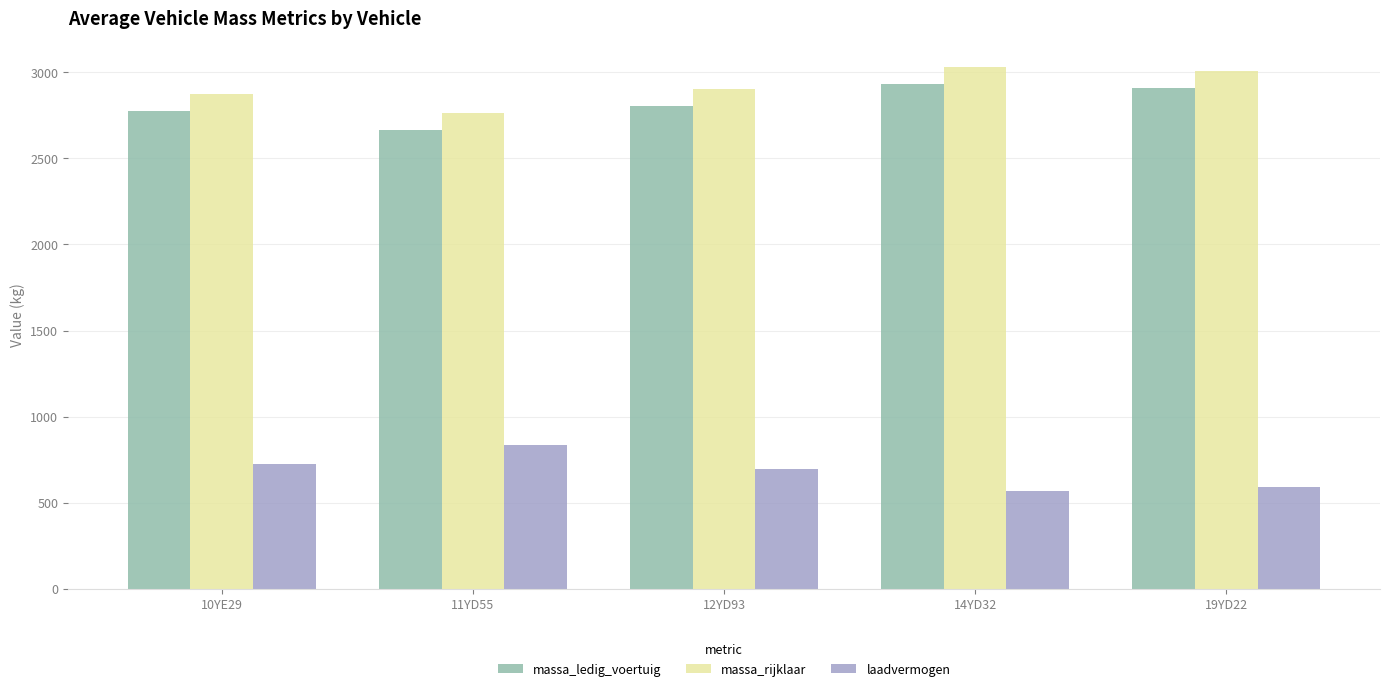

At how many categories does at least one series exceed 2437?

5